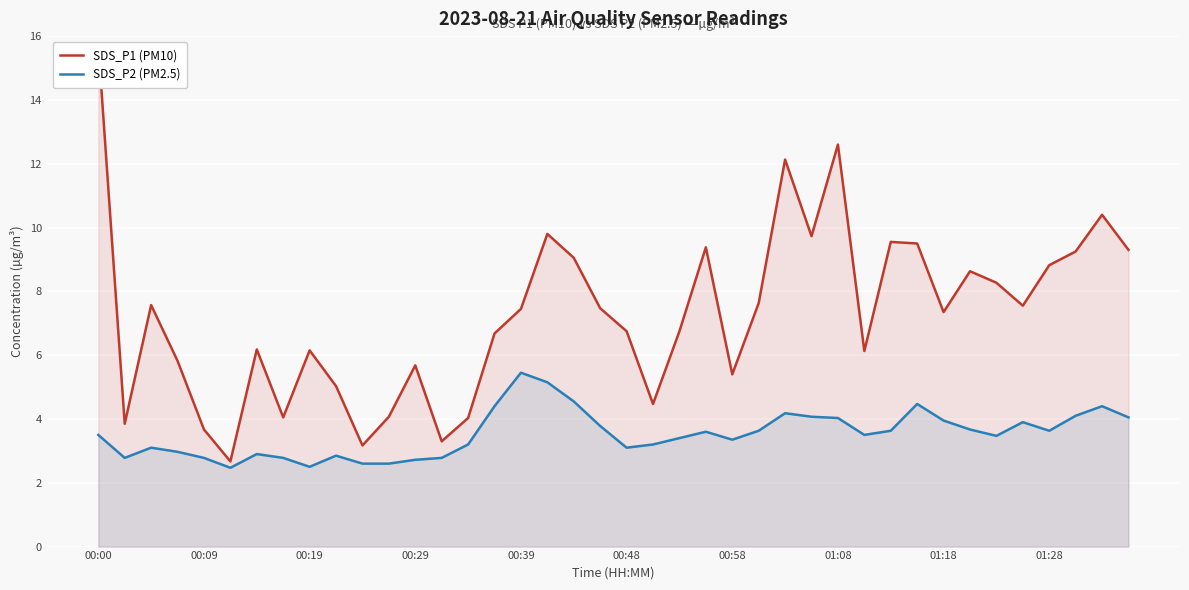

True or false: SDS_P2 (PM2.5) has more than 0 points higher than both neighbors.

True